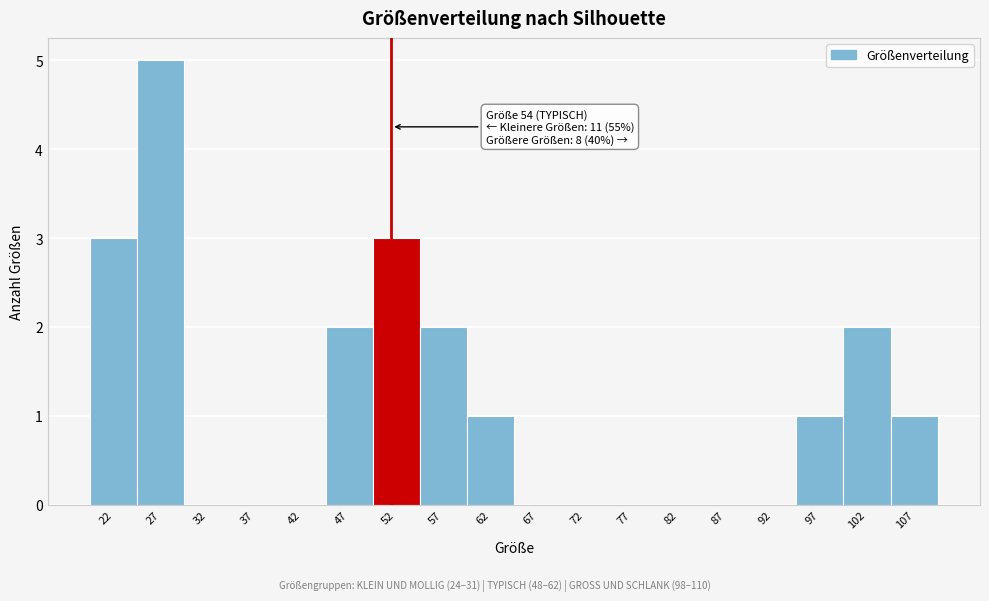

Reading left to right, what are all the values shown in this chart?

22=3	27=5	32=0	37=0	42=0	47=2	52=3	57=2	62=1	67=0	72=0	77=0	82=0	87=0	92=0	97=1	102=2	107=1